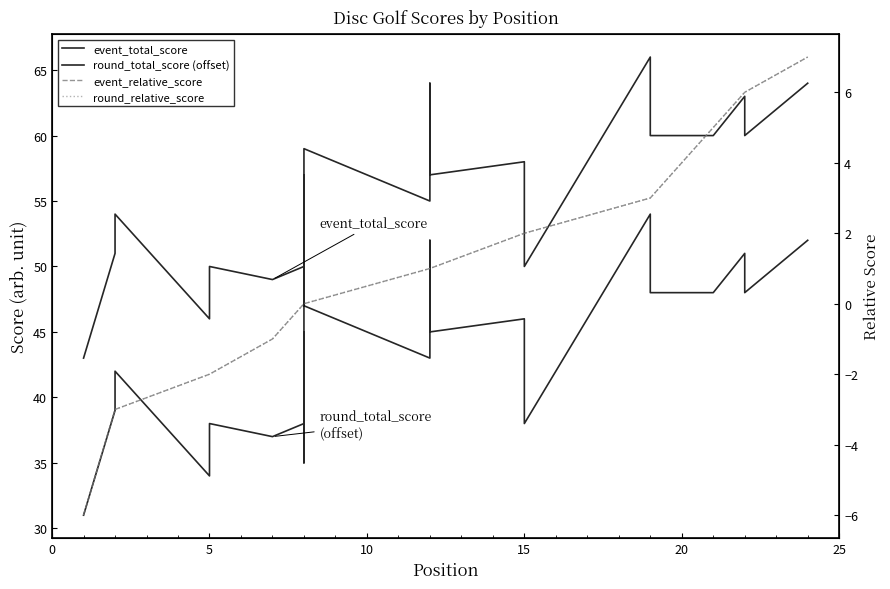

What is the sum of all event_total_score values?

1321